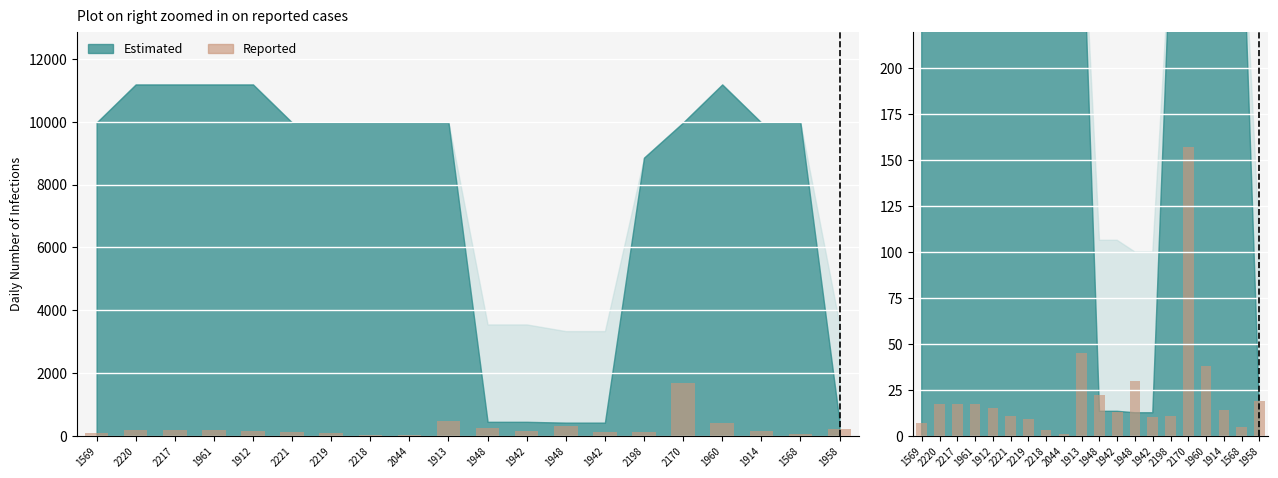

How many values exceed 15?

9